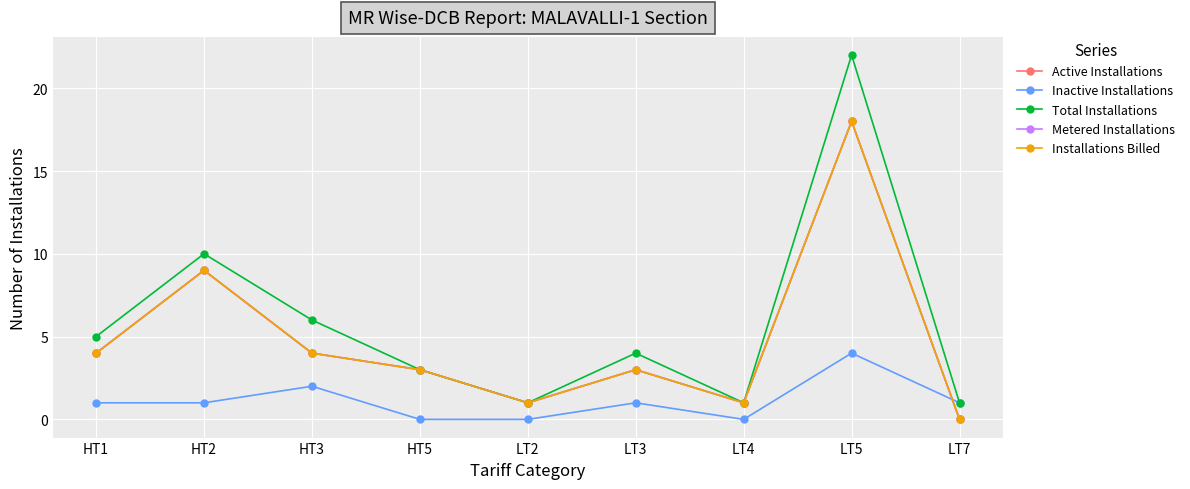

Which series has the widest spread of values?

Total Installations